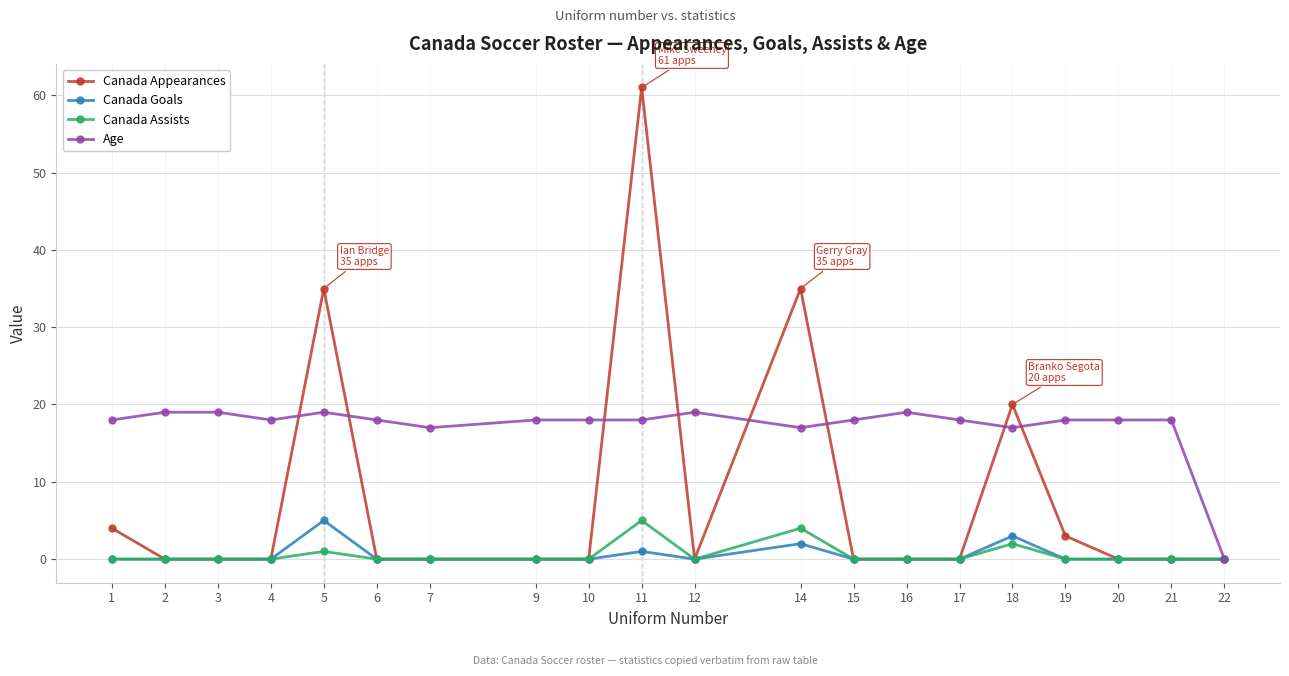

Which series has the widest spread of values?

Canada Appearances